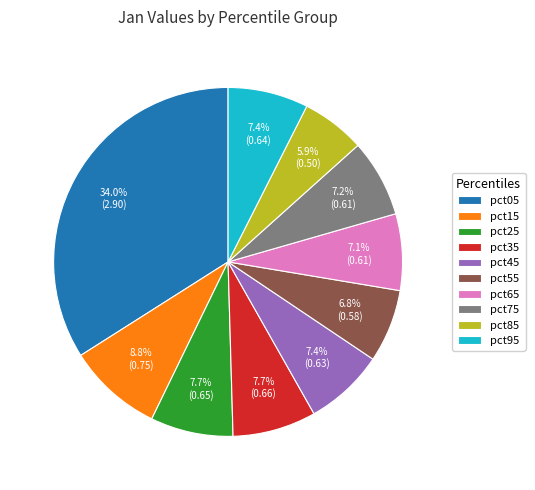

To the nearest percent, what is the combined percentage of pct05 and pct95?

41%